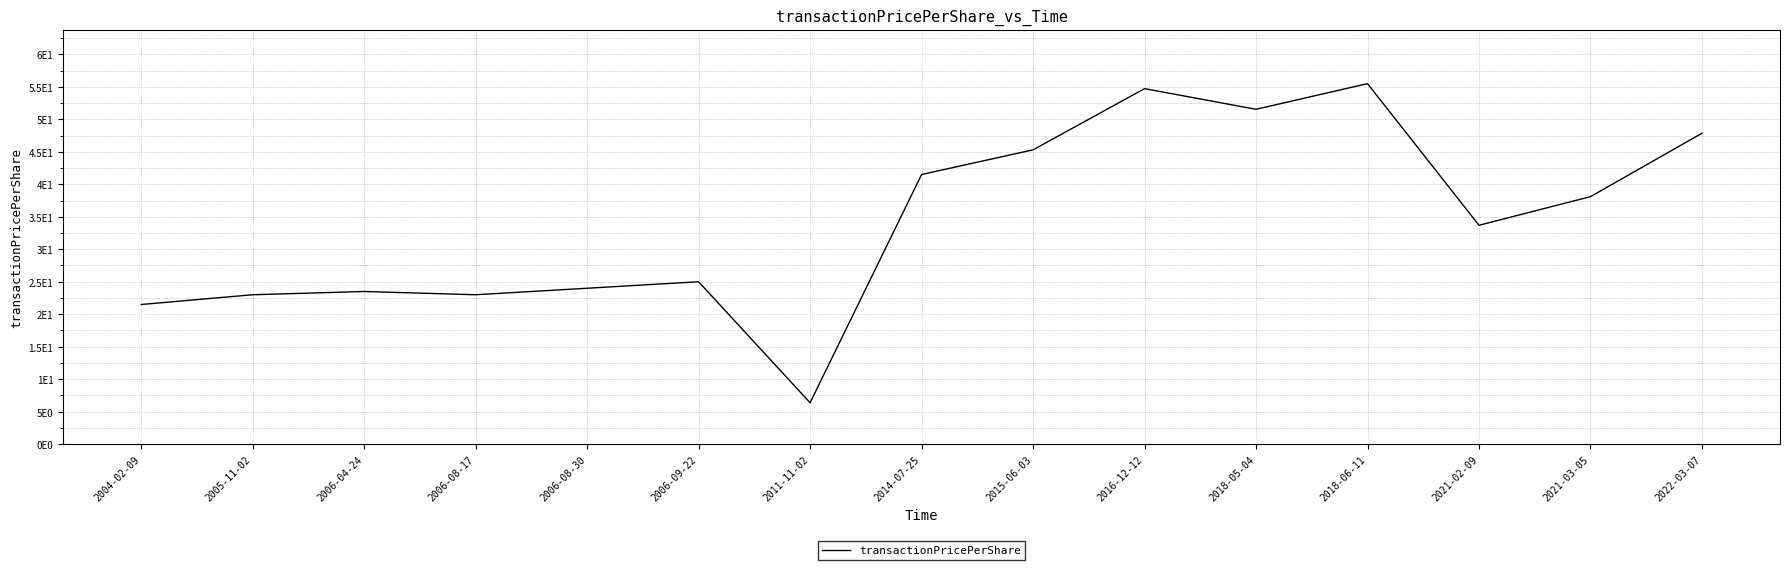

Does the chart display data point markers on the line(s)?

No